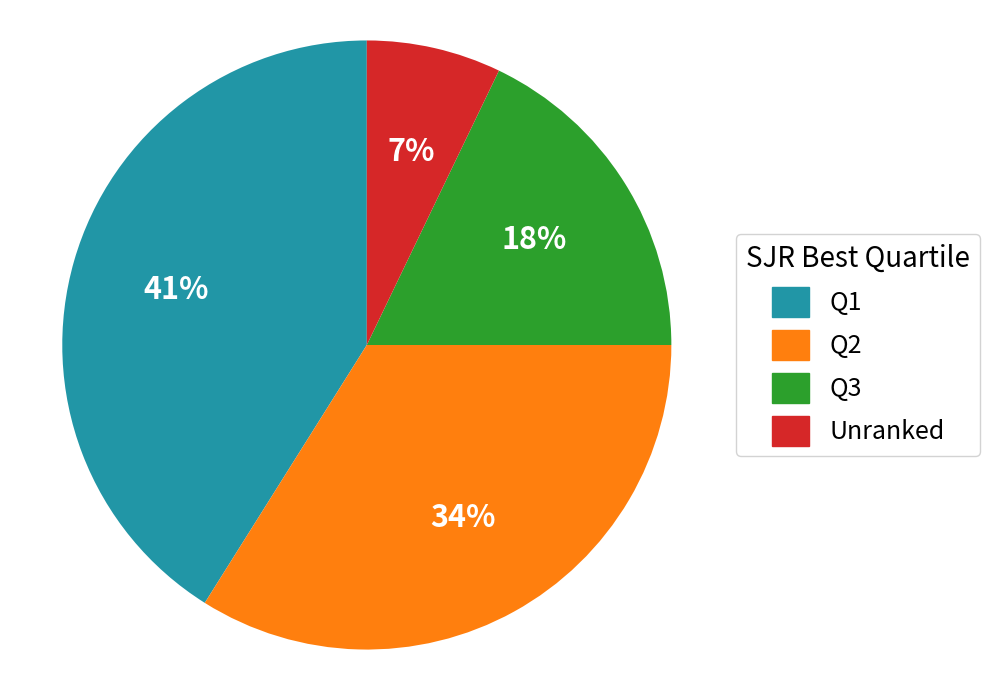

Is the sum of Q2 and Q3 greater than half?

Yes